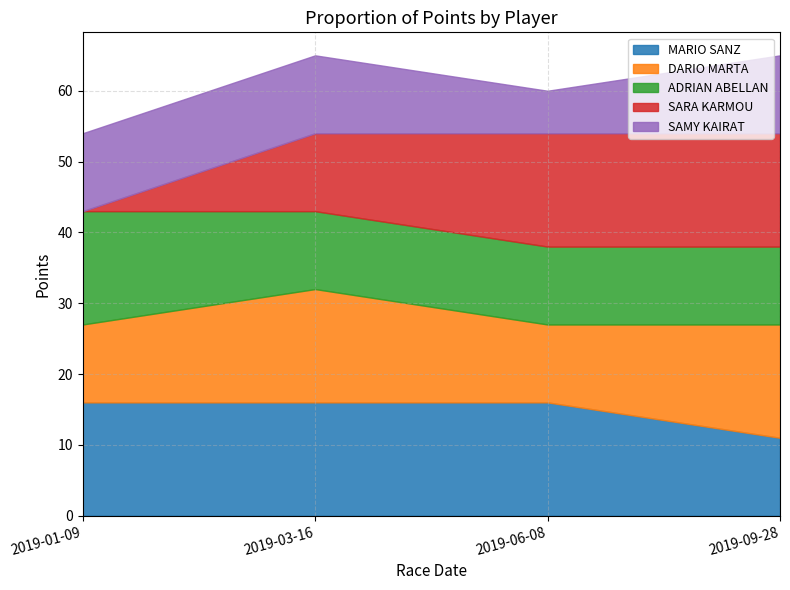

Between 2019-01-09 and 2019-09-28, which series saw the biggest shift?

SARA KARMOU